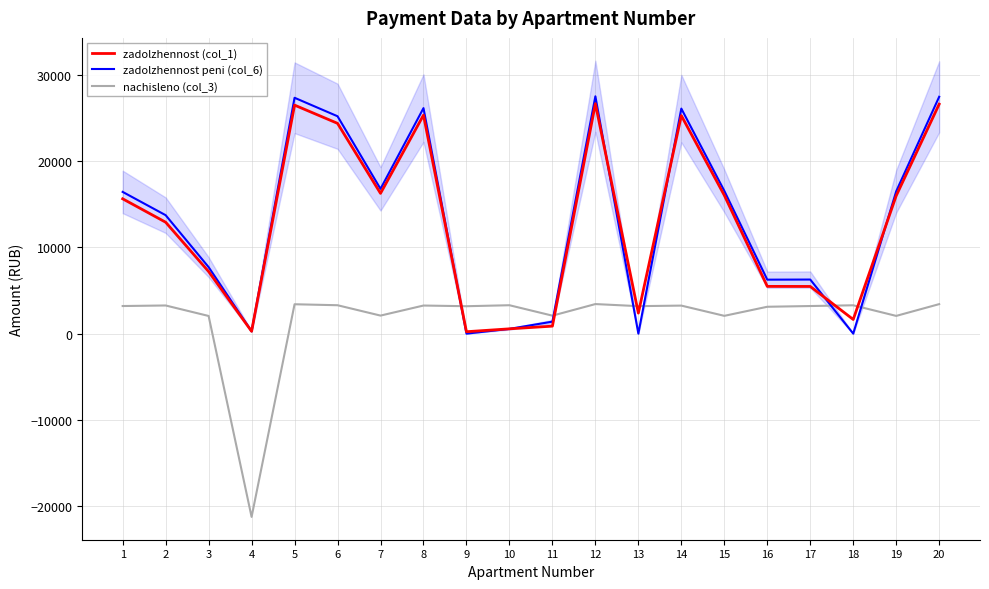

Between 7 and 18, which series saw the biggest shift?

zadolzhennost peni (col_6)